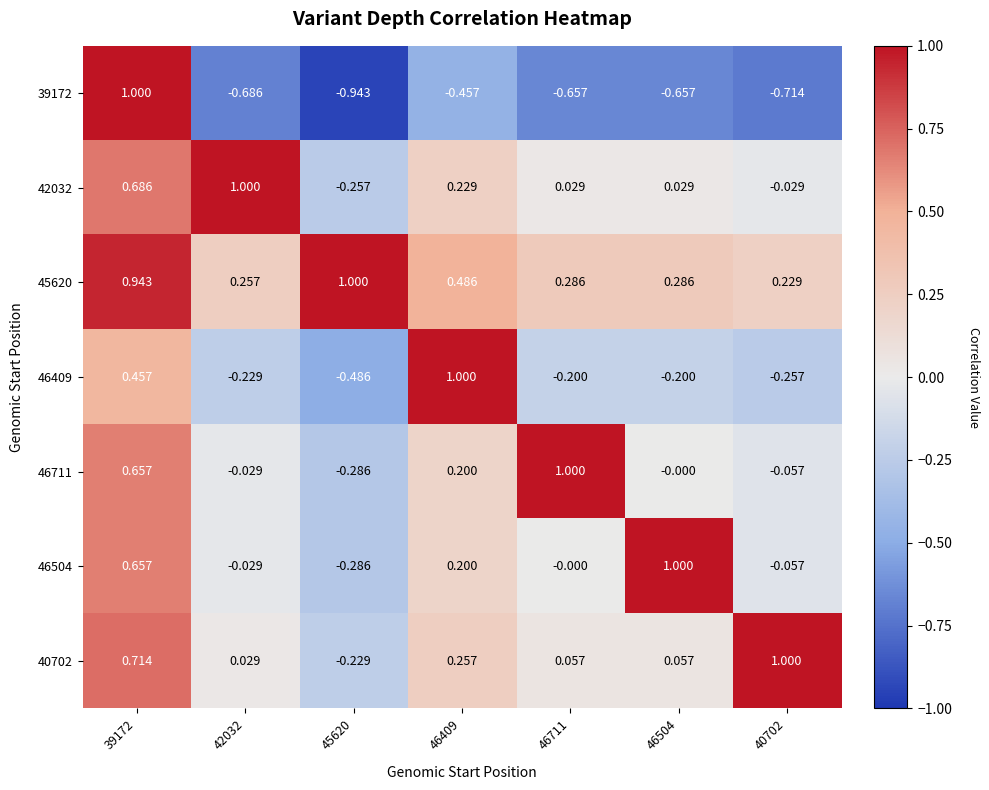

Is the value of 42032 at 42032 greater than the value of 46711 at 46409?

Yes